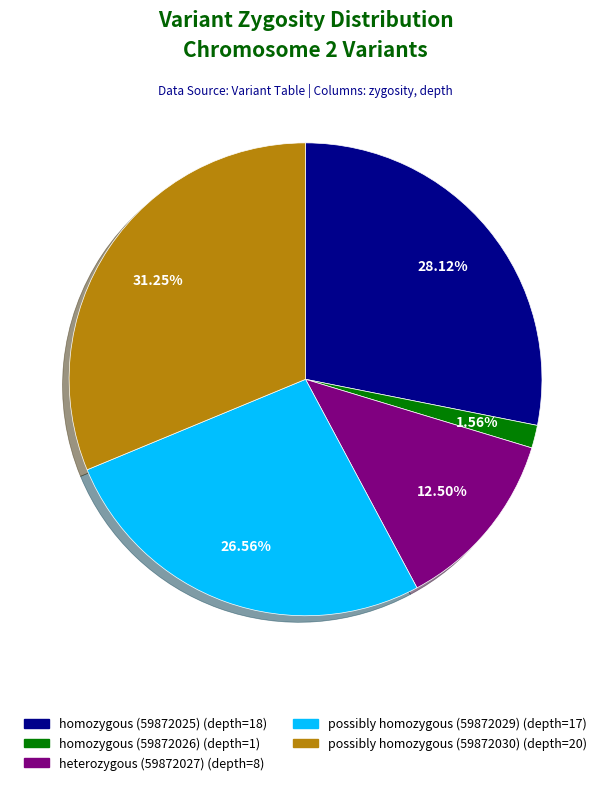

What is the total percentage of homozygous (59872026) and possibly homozygous (59872029)?

28.1%